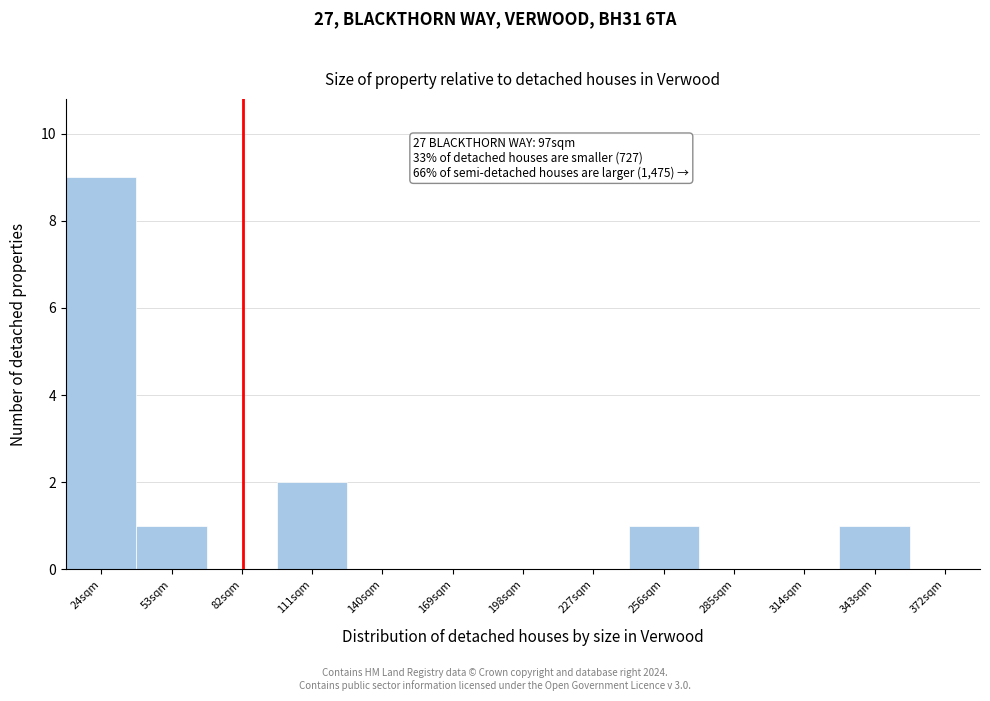

Reading left to right, extract all data points from this chart.

24sqm=9	53sqm=1	82sqm=0	111sqm=2	140sqm=0	169sqm=0	198sqm=0	227sqm=0	256sqm=1	285sqm=0	314sqm=0	343sqm=1	372sqm=0